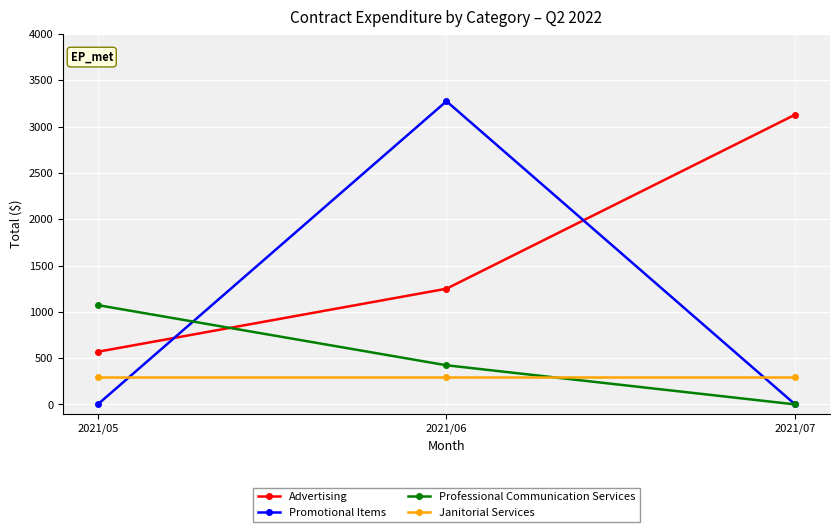

The value of Advertising at 2021/05 is 892.1. True or false?

False